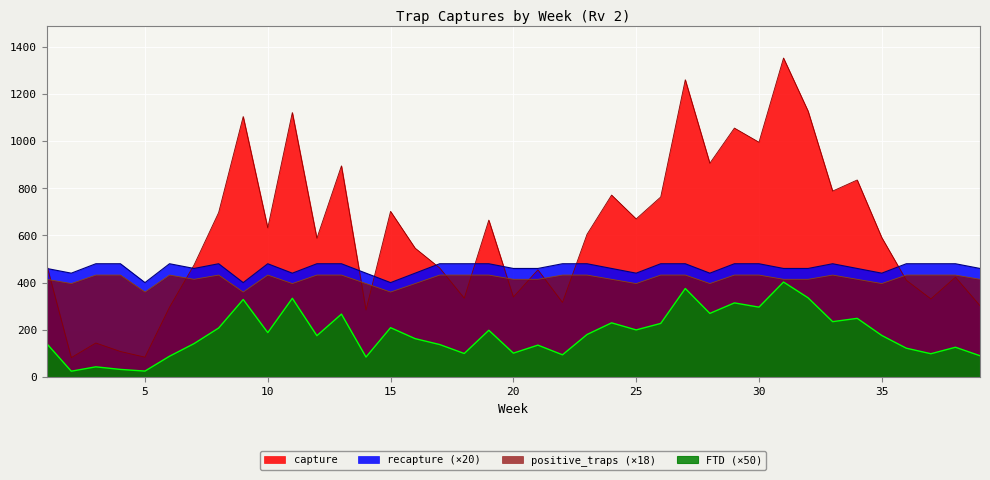

What is the value of the positive_traps point at the 18th from the left?

432.0